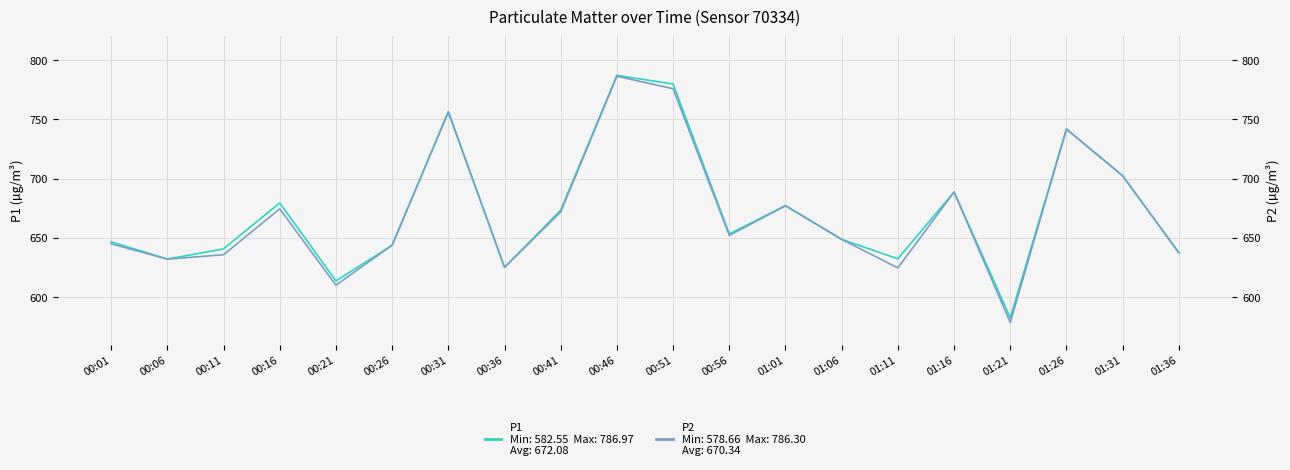

Which series has the largest total across all categories?

P1